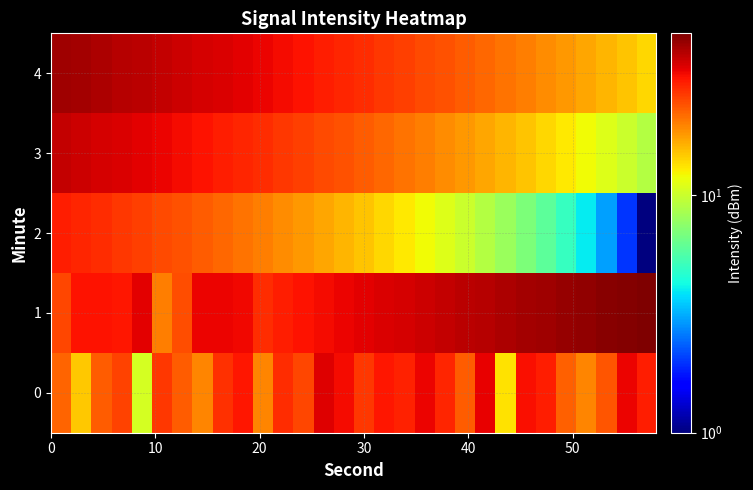

Which series has the largest range (max minus min)?

2